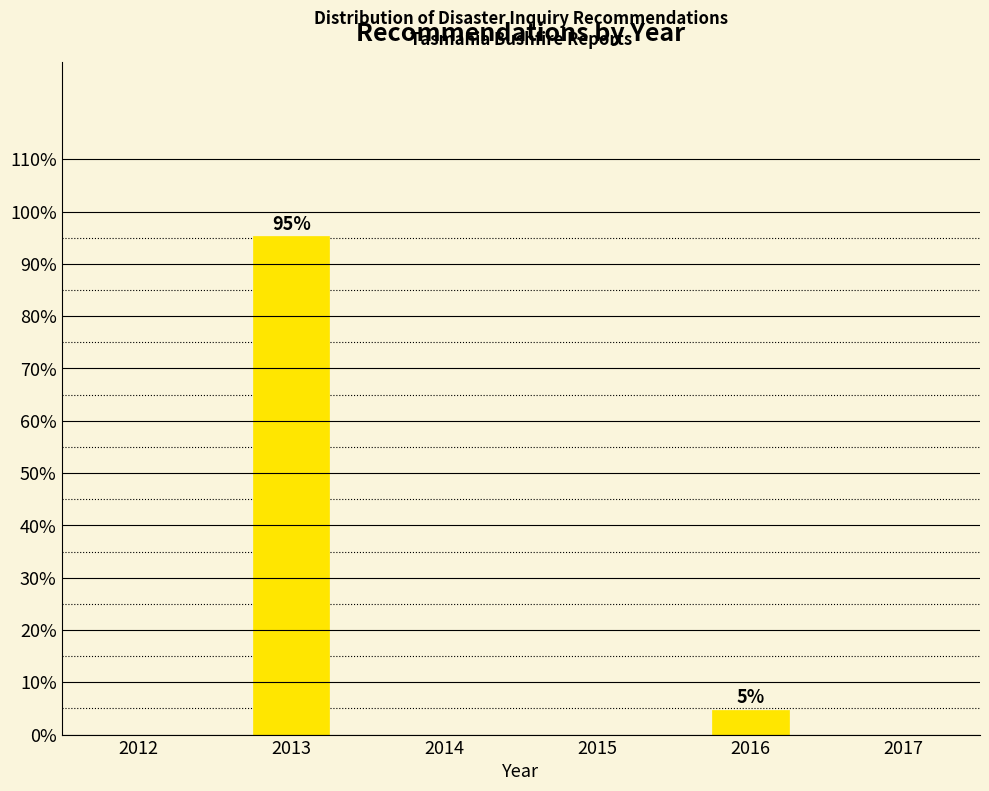

Where is the data nearest to the value 49?

2016